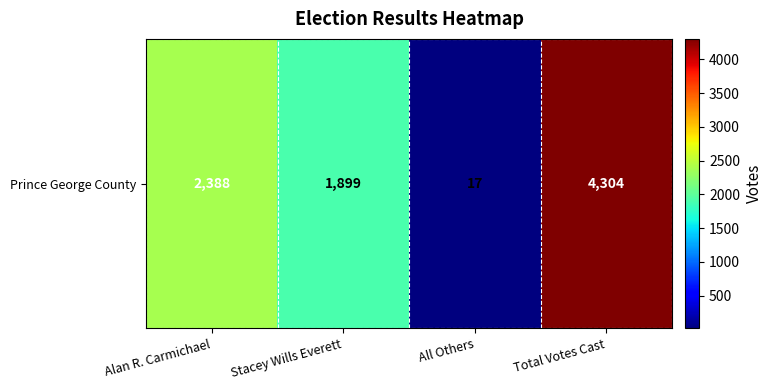

Reading left to right, list all the values displayed in this chart.

Alan R. Carmichael=2388	Stacey Wills Everett=1899	All Others=17	Total Votes Cast=4304